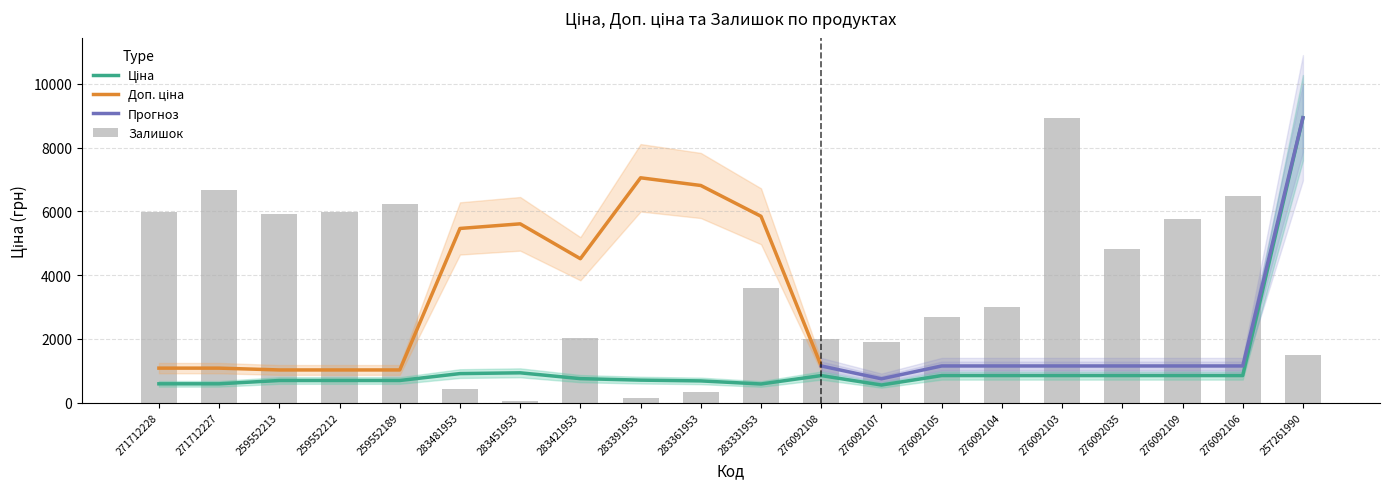

At how many categories does at least one series exceed 8063?

2